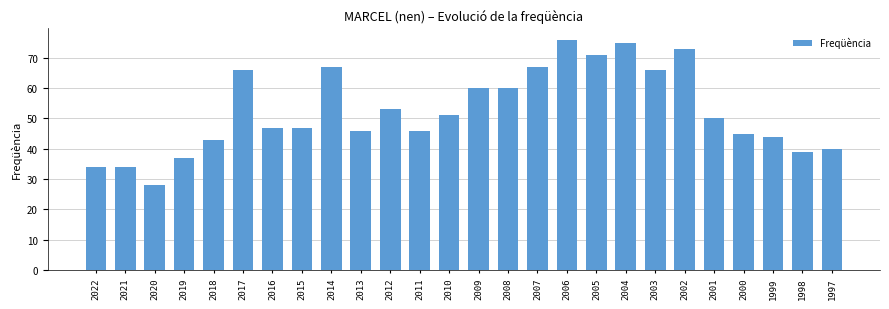

What is the maximum value shown in the chart?

76